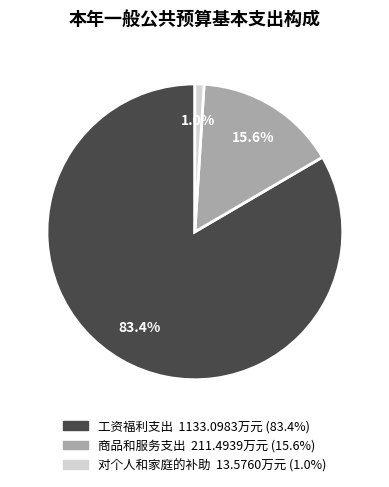

Count the number of slices in the pie.

3